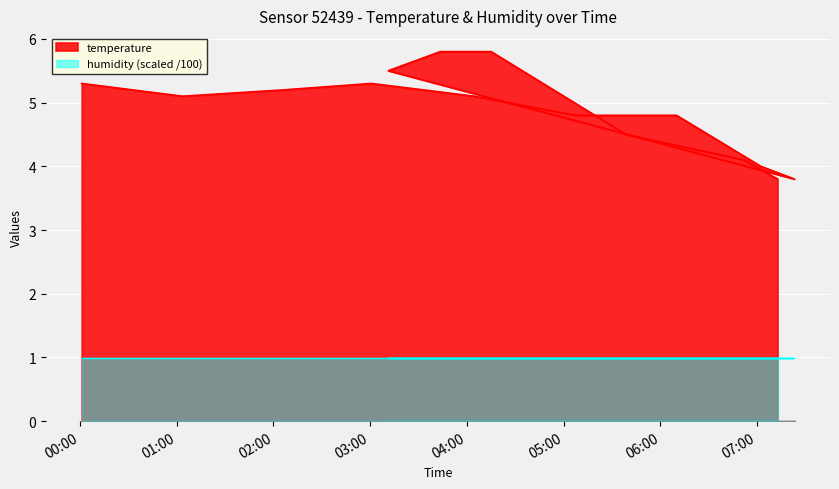

True or false: there are more than 0 points higher than both neighbors.

True